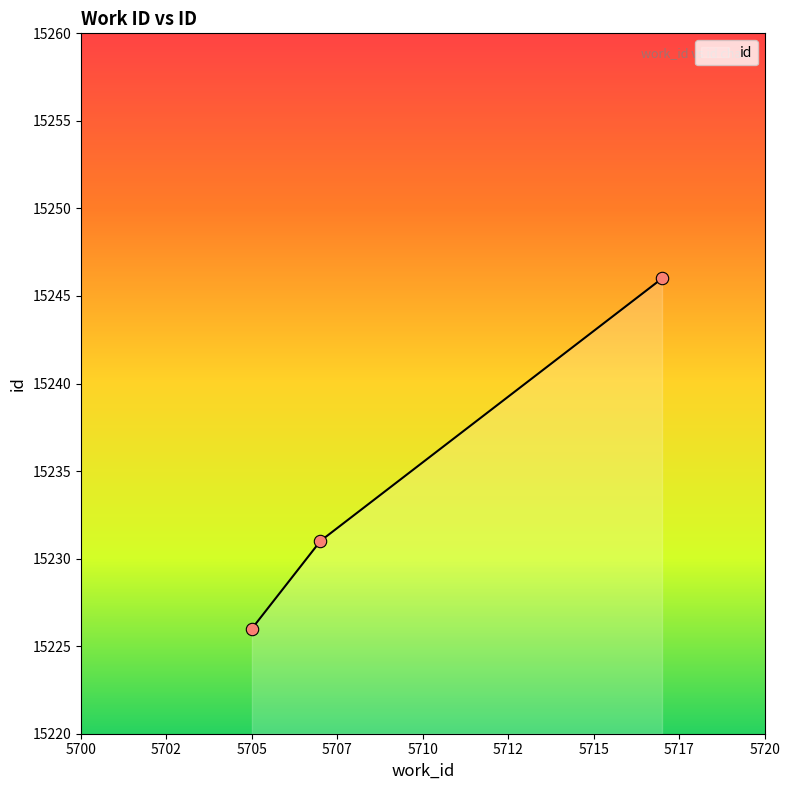

What is the maximum value for id?

15246.0